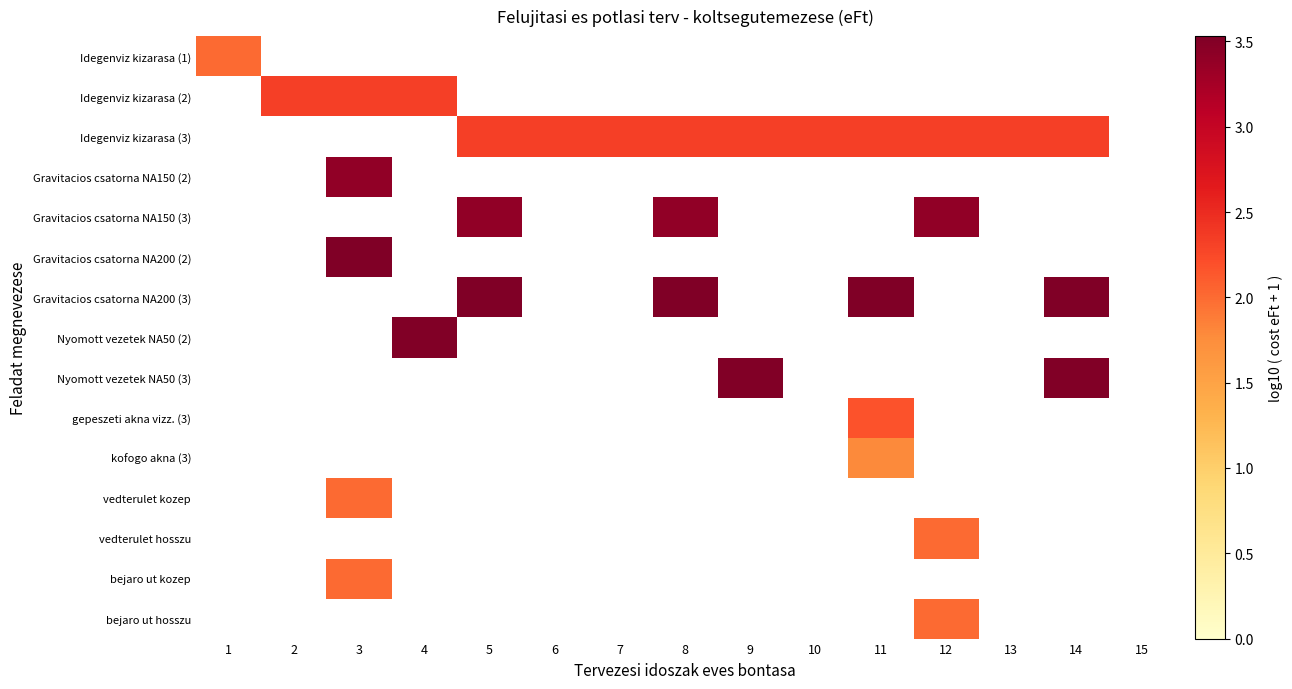

Rank the series at 10 from lowest to highest value.

Idegenviz kizarasa (1), Idegenviz kizarasa (2), Idegenviz kizarasa (3), Gravitacios csatorna NA150 (2), Gravitacios csatorna NA150 (3), Gravitacios csatorna NA200 (2), Gravitacios csatorna NA200 (3), Nyomott vezetek NA50 (2), Nyomott vezetek NA50 (3), gepeszeti akna vizz. (3), kofogo akna (3), vedterulet kozep, vedterulet hosszu, bejaro ut kozep, bejaro ut hosszu